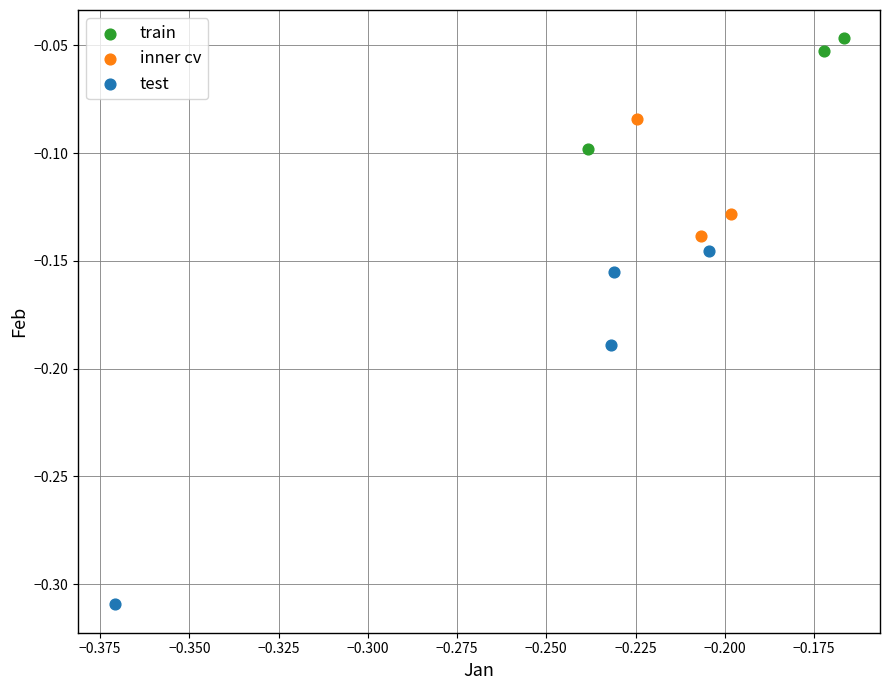

Which series has the widest spread of Y values?

test